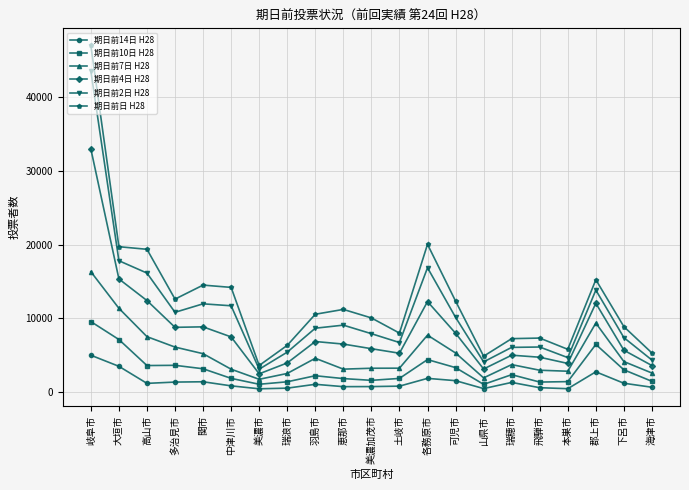

List the series in order of their peak value, lowest first.

期日前14日 H28, 期日前10日 H28, 期日前7日 H28, 期日前4日 H28, 期日前2日 H28, 期日前日 H28